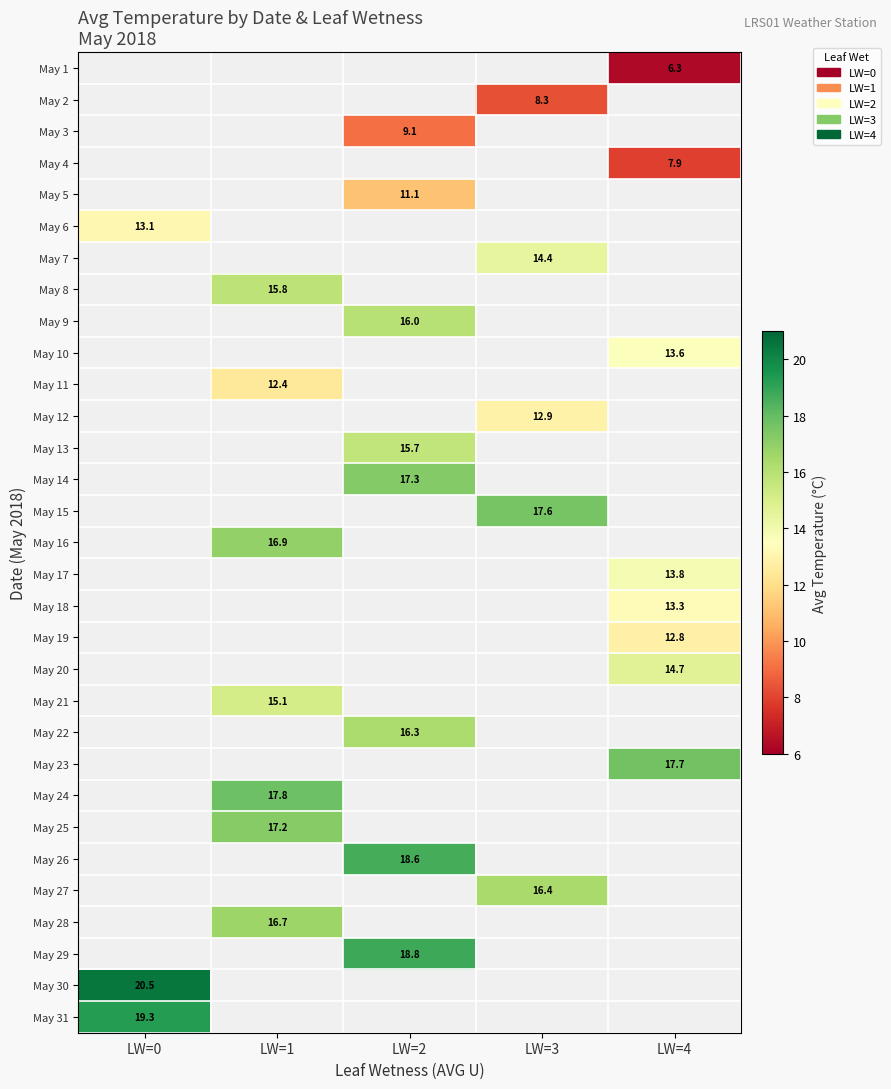

The May 16 series shows 5.1 at LW=1. True or false?

False